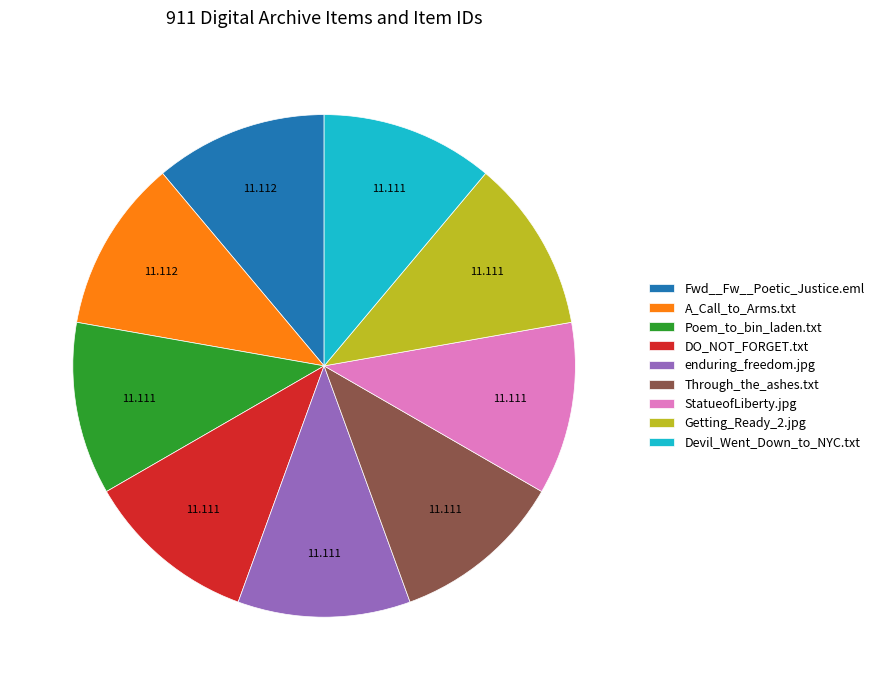

Does any single category account for the majority?

No